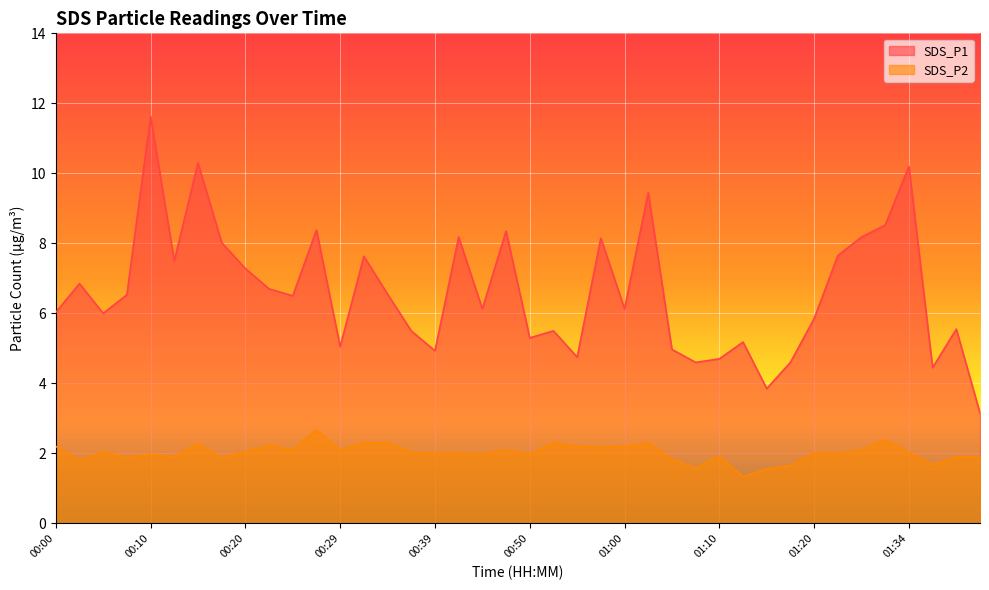

What is the total value across all series at 01:39?

7.4